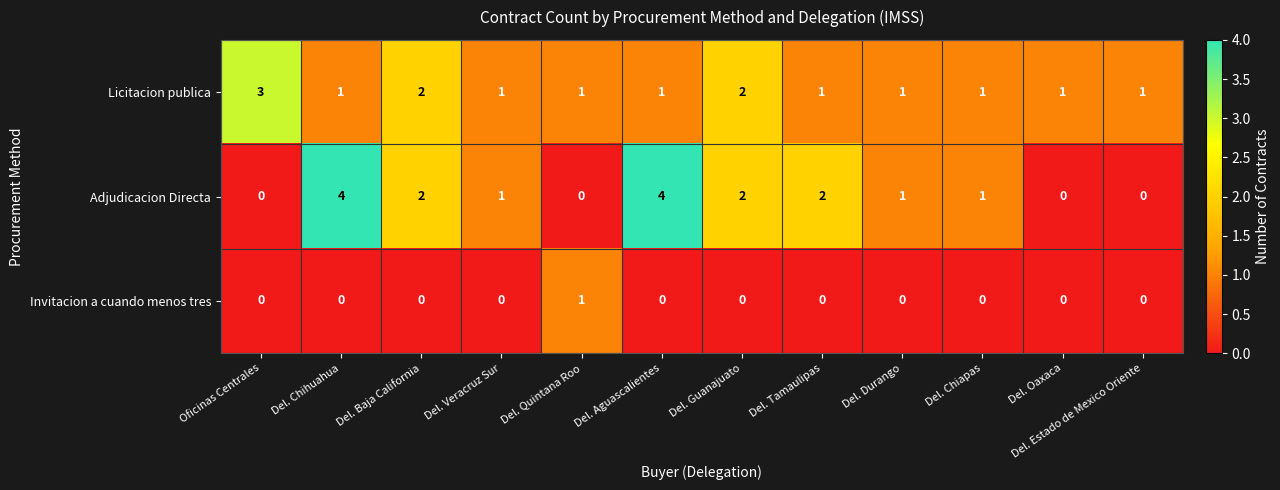

Which series has the widest spread of values?

Adjudicacion Directa